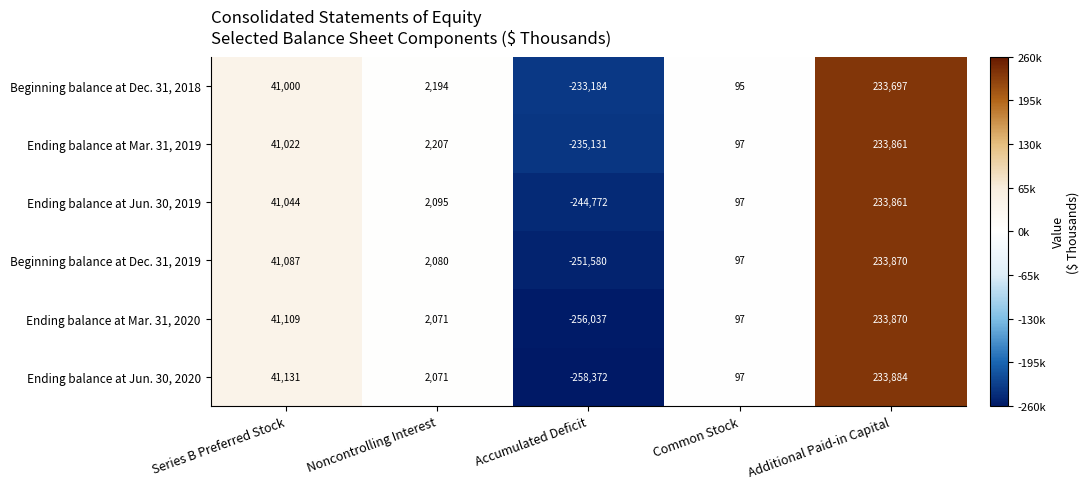

How many distinct data groups are displayed?

6